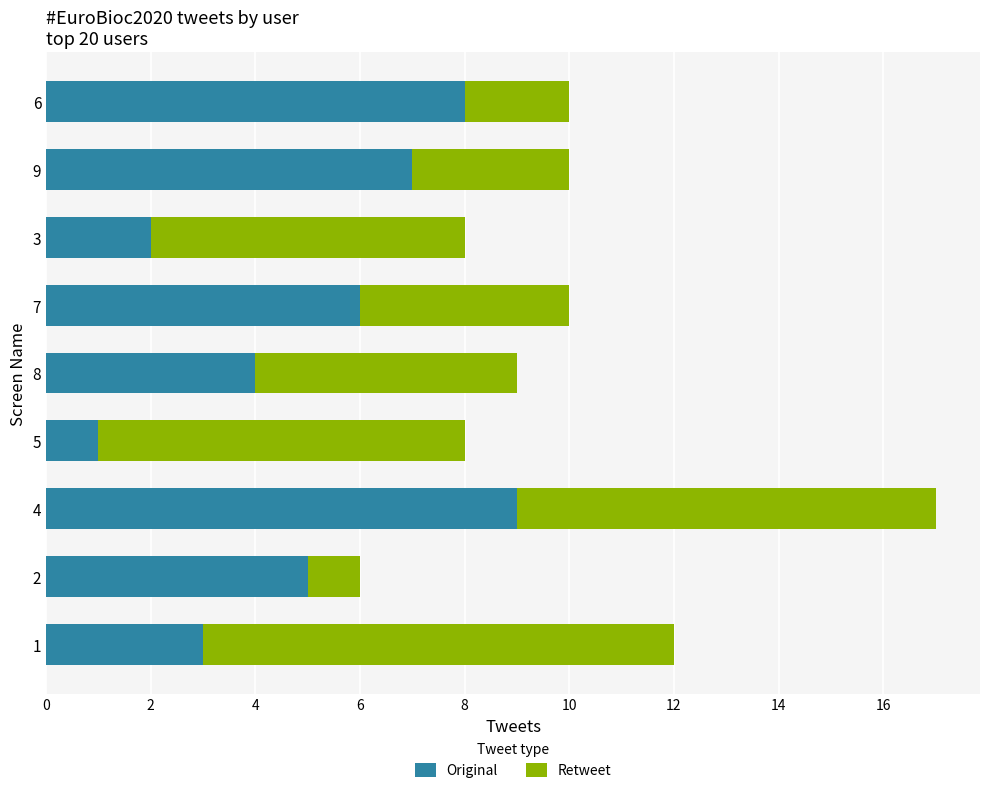

At which category is the sum across all series the highest?

4